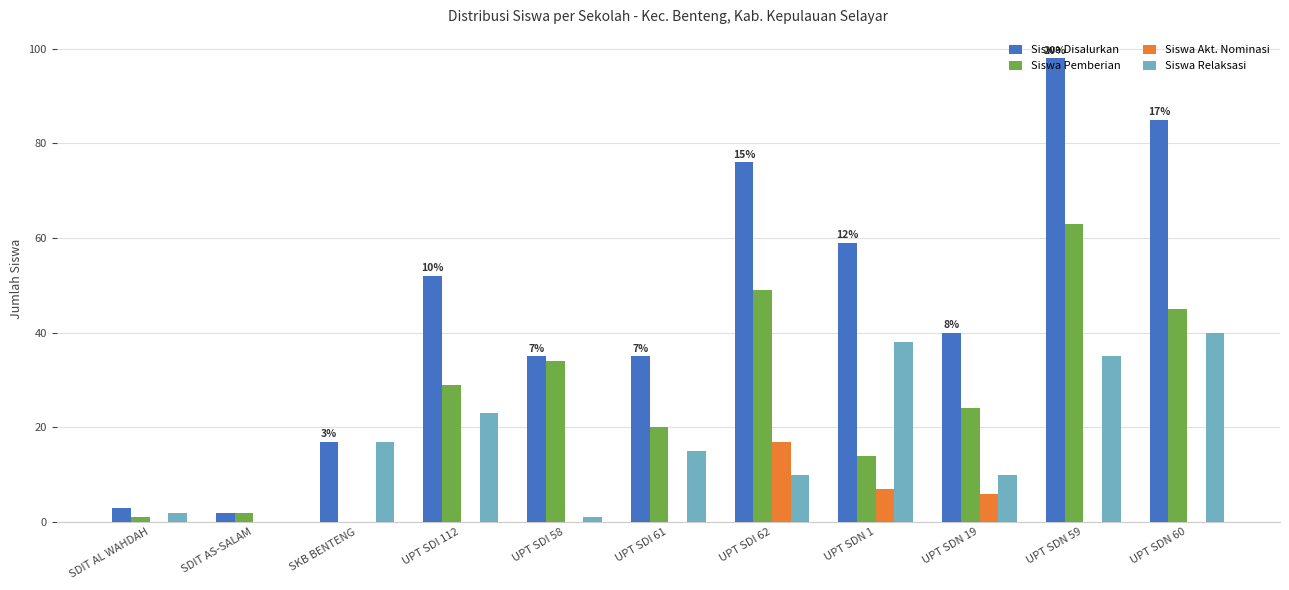

Is it true that Siswa Disalurkan equals 35 at UPT SDI 58?

True